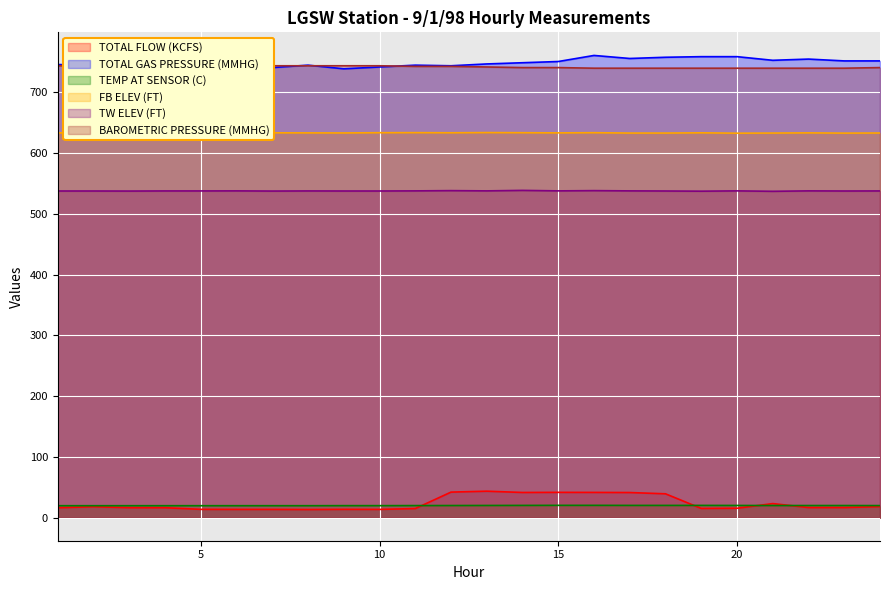

What is the average value of the FB ELEV (FT) series?

633.5